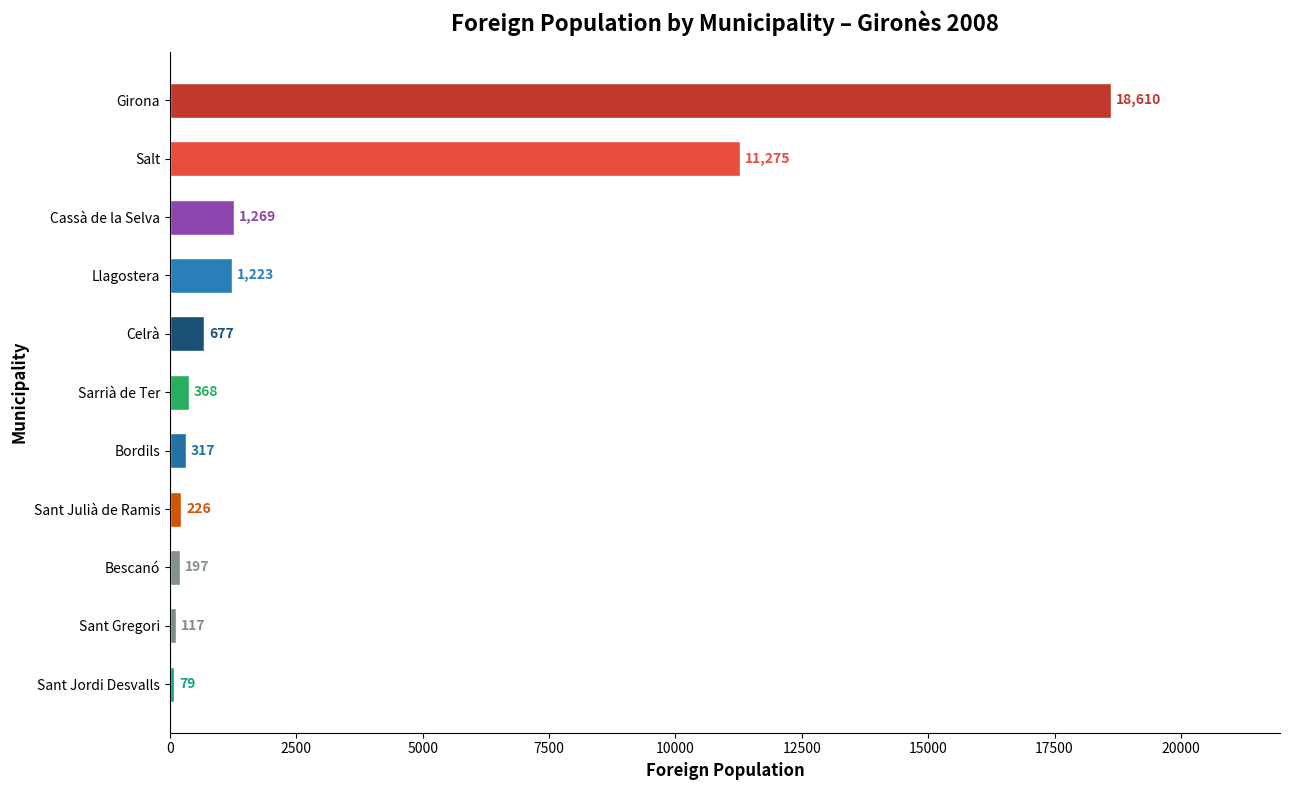

Is it true that the value at Salt is 6260?

False